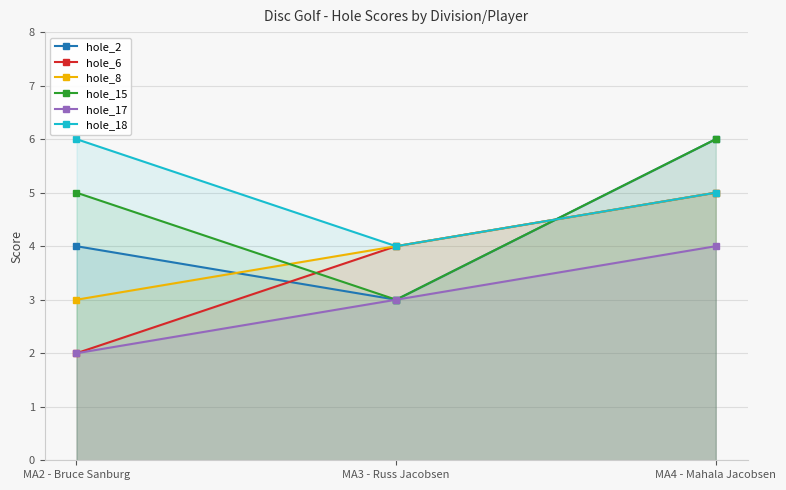

Which series changed the most between MA2 - Bruce Sanburg and MA4 - Mahala Jacobsen?

hole_6